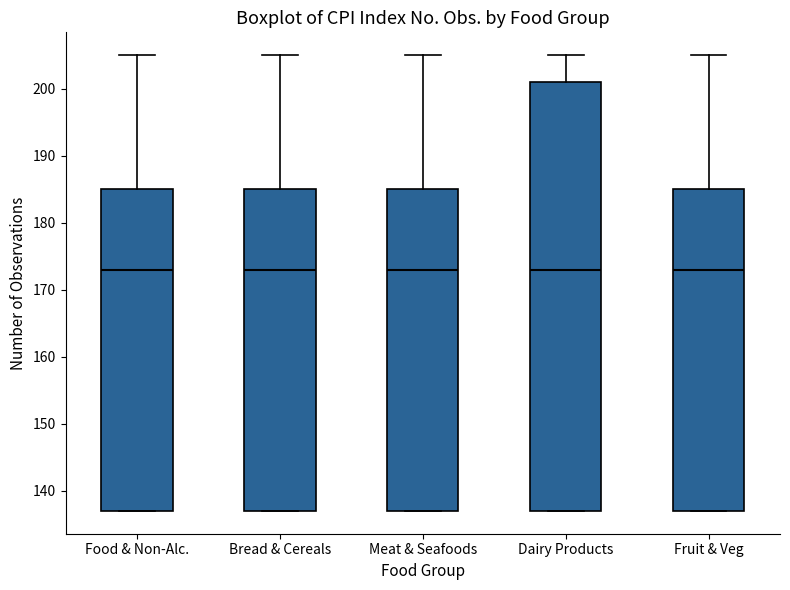

Reading left to right, transcribe this box plot: for each box, give where its median line is, the range the box spans, and where its two whiskers end, as read against the y-axis. The values are not printed on the chart, so give them approximately, as read against the axis.

Food & Non-Alc.: median 173, box 137 to 185, whiskers 137 to 205
Bread & Cereals: median 173, box 137 to 185, whiskers 137 to 205
Meat & Seafoods: median 173, box 137 to 185, whiskers 137 to 205
Dairy Products: median 173, box 137 to 201, whiskers 137 to 205
Fruit & Veg: median 173, box 137 to 185, whiskers 137 to 205